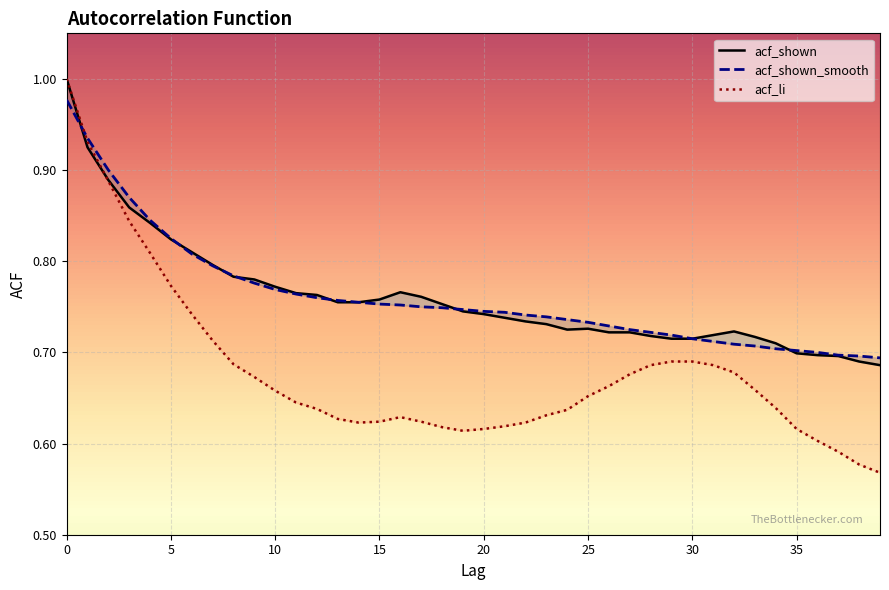

What is the label of the 26th point from the right?

14